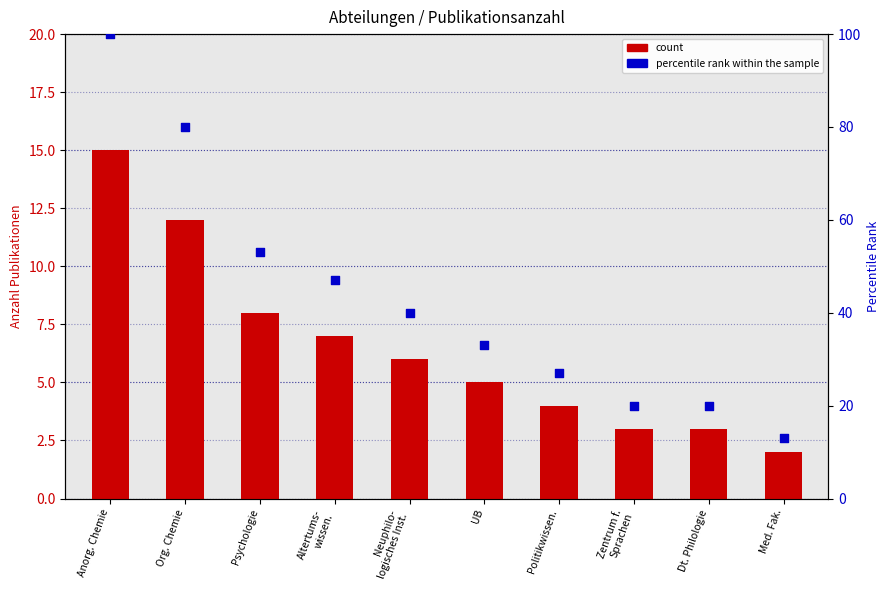

Is the value of count at Psychologie greater than the value of percentile rank within the sample at Anorg. Chemie?

No